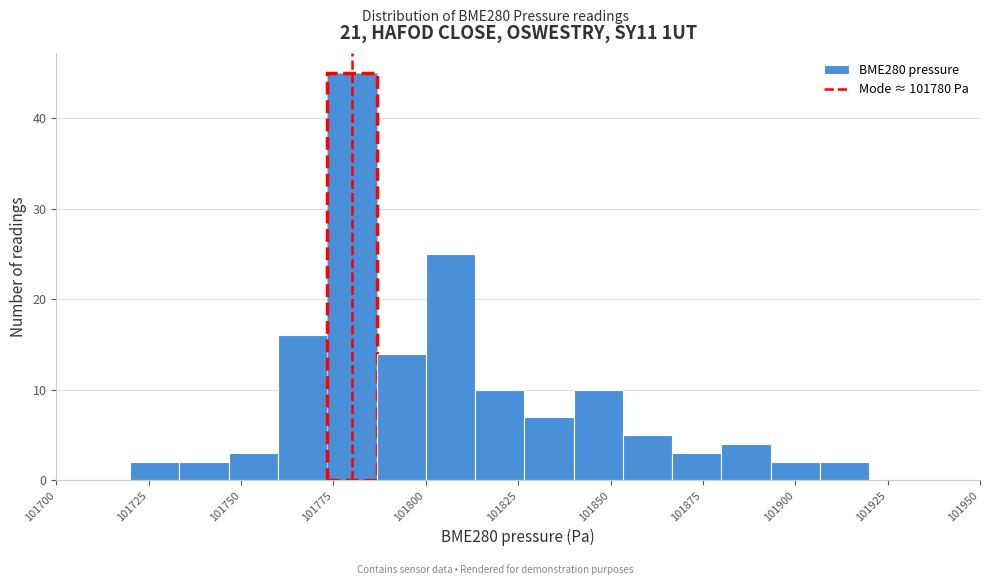

Read against the x-axis, roughly where is the centre of the tallest bar?

101780